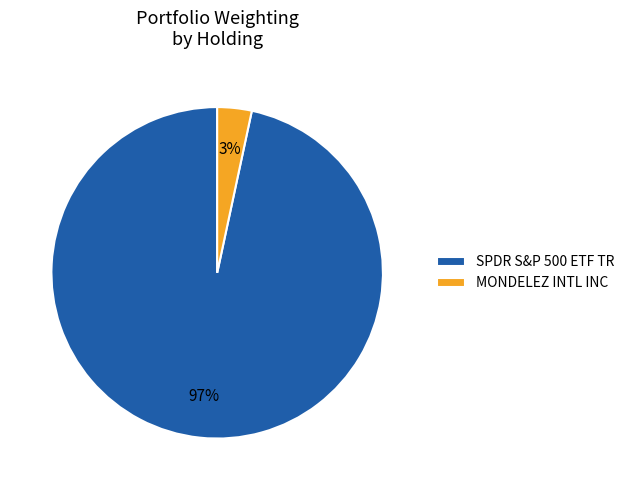

Does SPDR S&P 500 ETF TR represent more than half of the total?

Yes